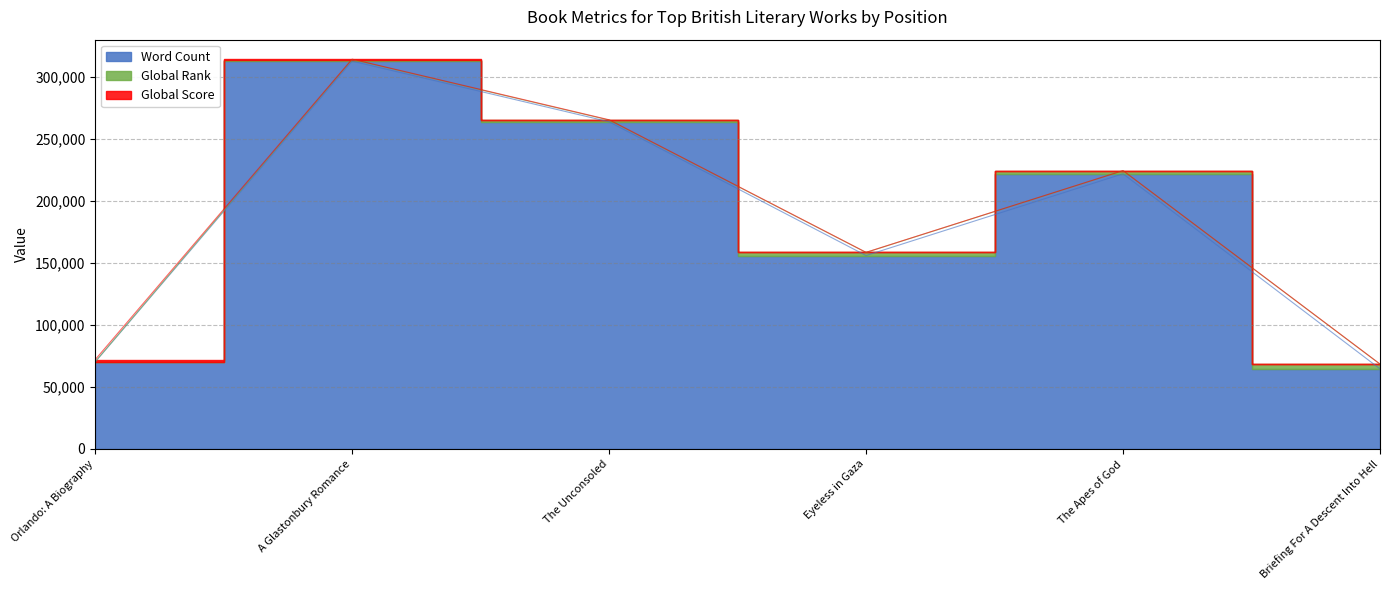

What position from the right is Briefing For A Descent Into Hell?

1